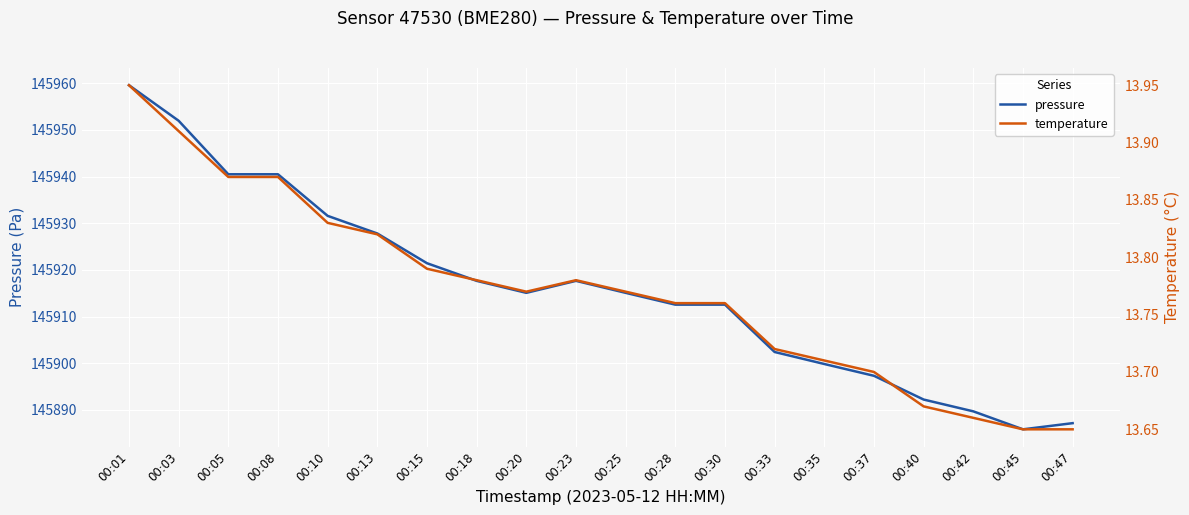

At which category does the chart reach its peak across all series?

00:01